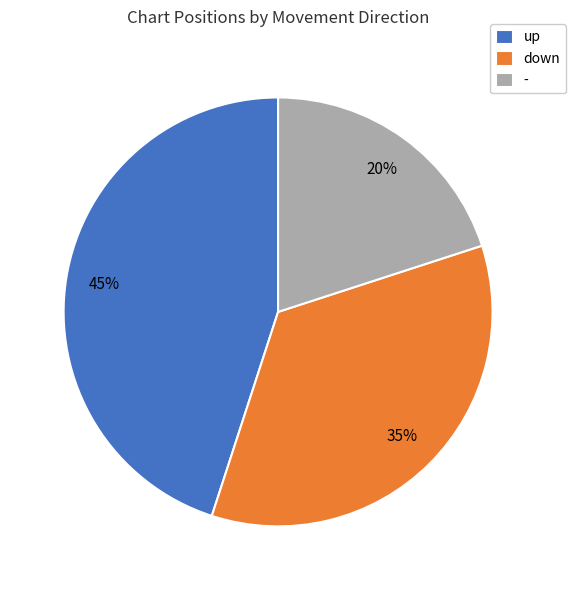

The up slice represents 45% of the pie. True or false?

True